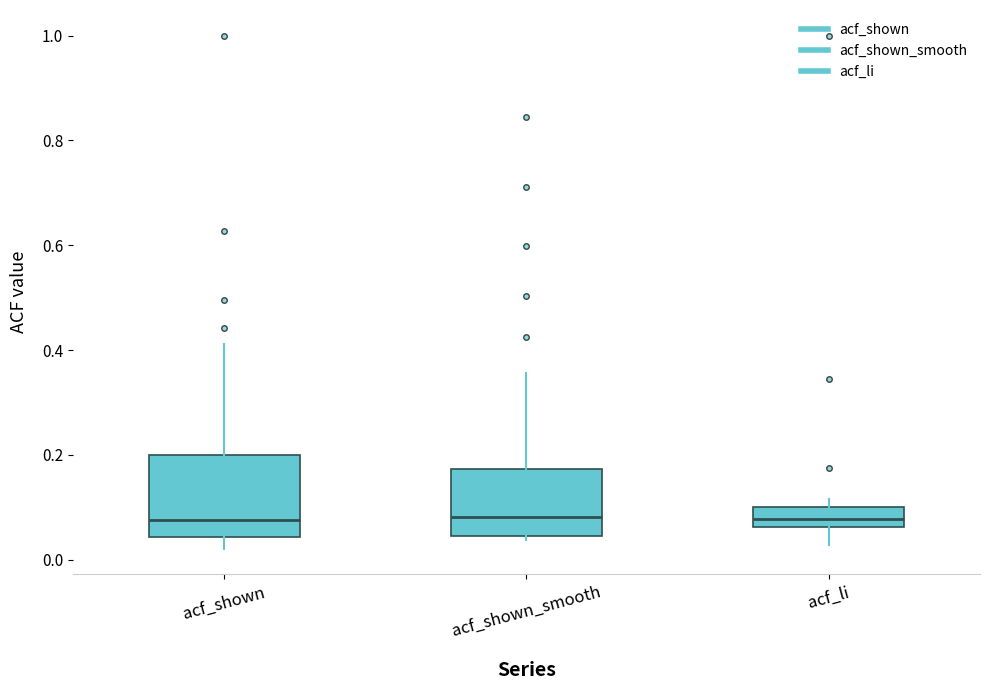

Comparing the boxes themselves (not the whiskers), which one is the tallest?

acf_shown